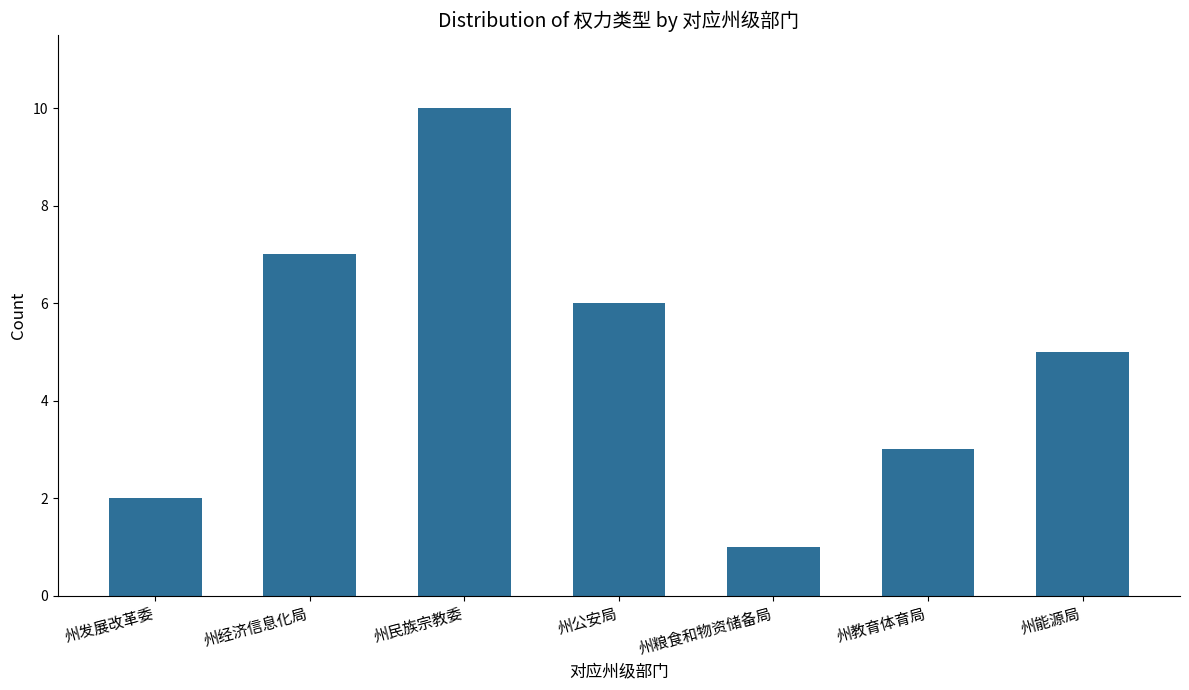

At which label is the value closest to 5?

州能源局